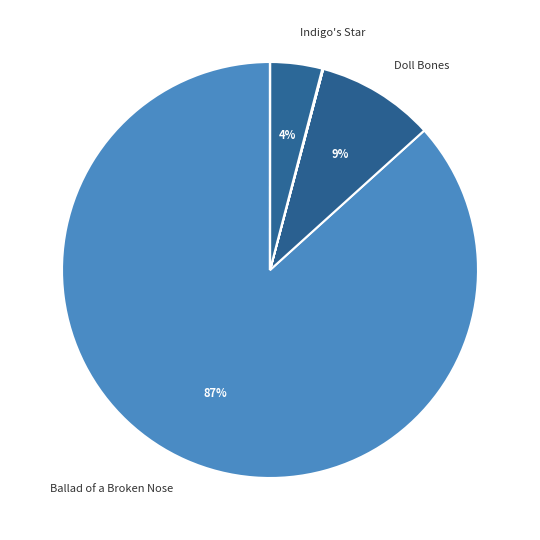

Count the number of slices in the pie.

10